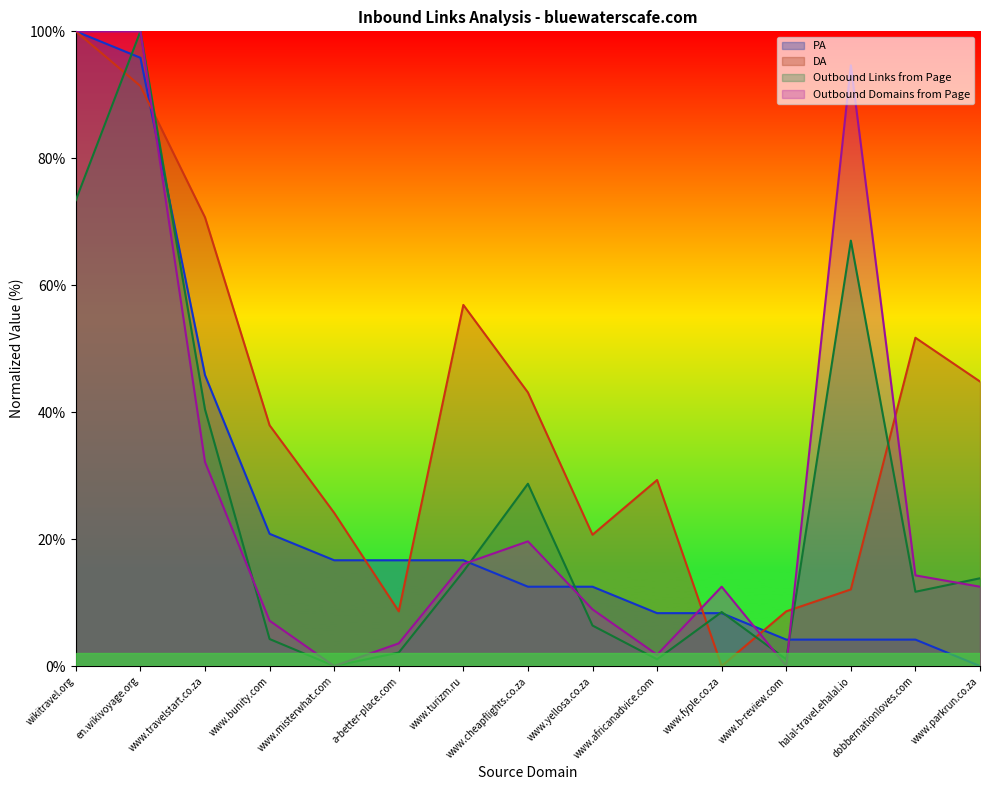

At which category does Outbound Links from Page reach its first local valley?

www.misterwhat.com